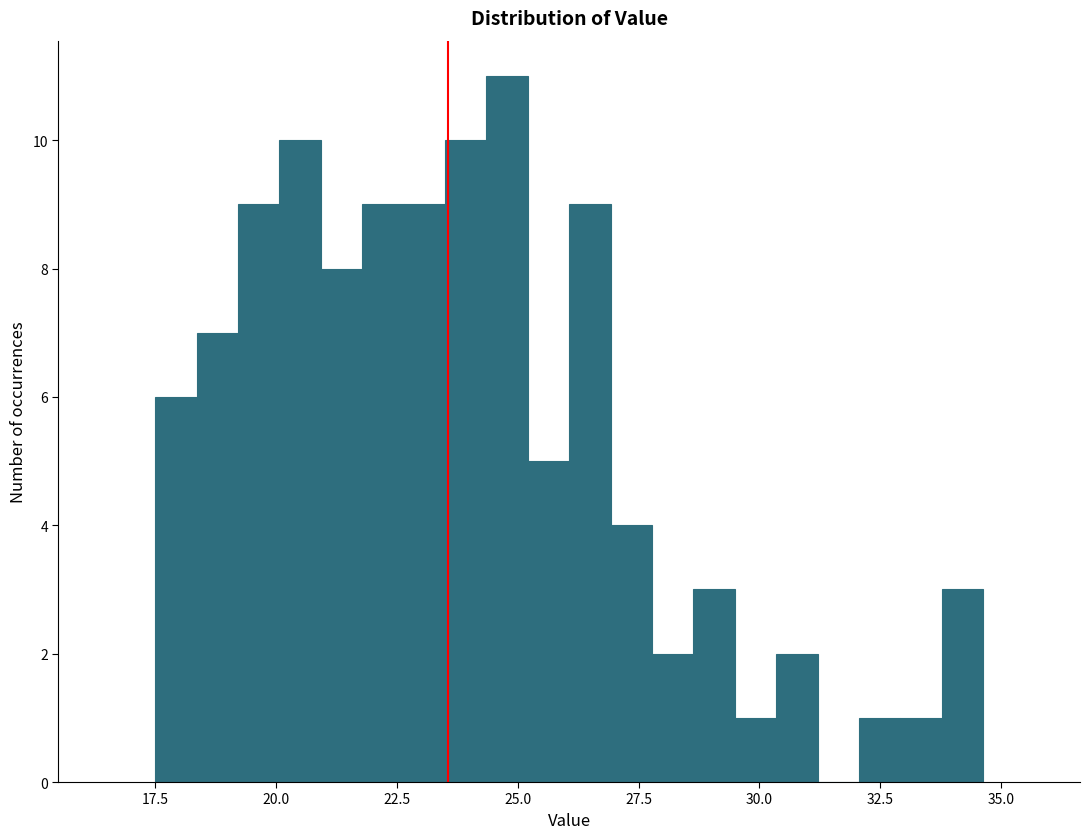

Around what value on the x-axis is the tallest bar? Give the approximate position of its centre, as read against the axis.

25.0